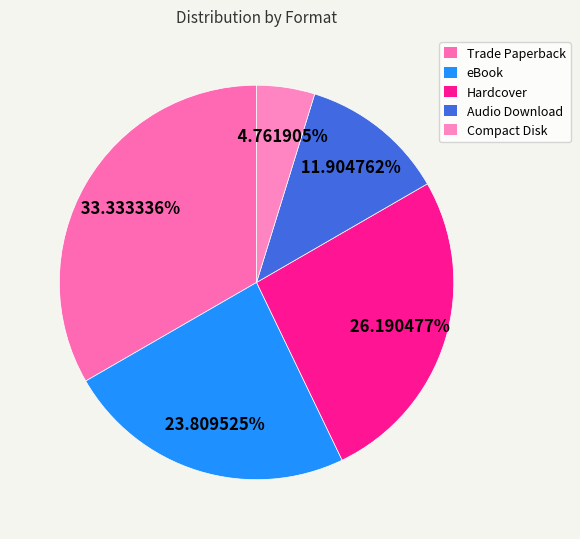

Rank the categories by value from highest to lowest.

Trade Paperback, Hardcover, eBook, Audio Download, Compact Disk